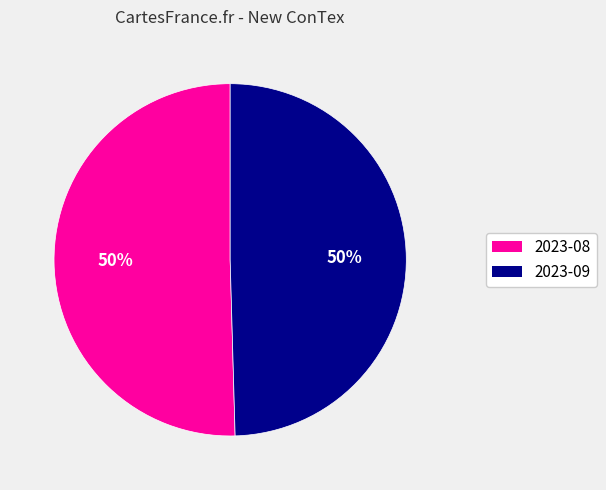

To the nearest percent, what is the average slice percentage?

50%